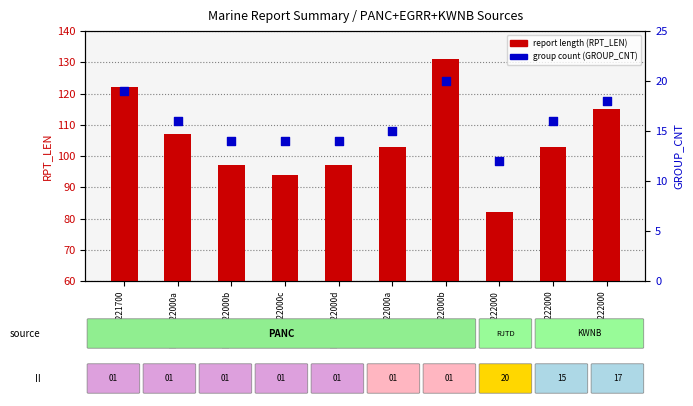

What are all the series names shown in the legend?

report length, group count